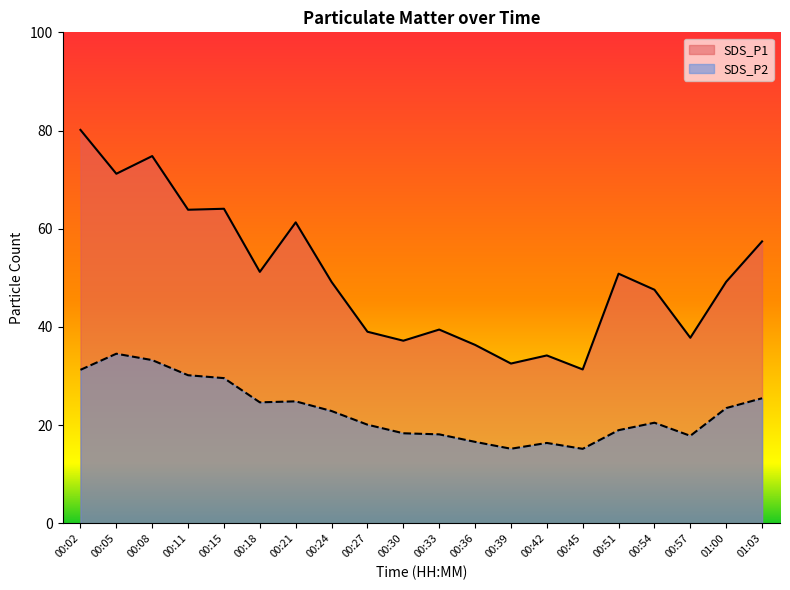

What is the highest value of the SDS_P2 series?

34.5